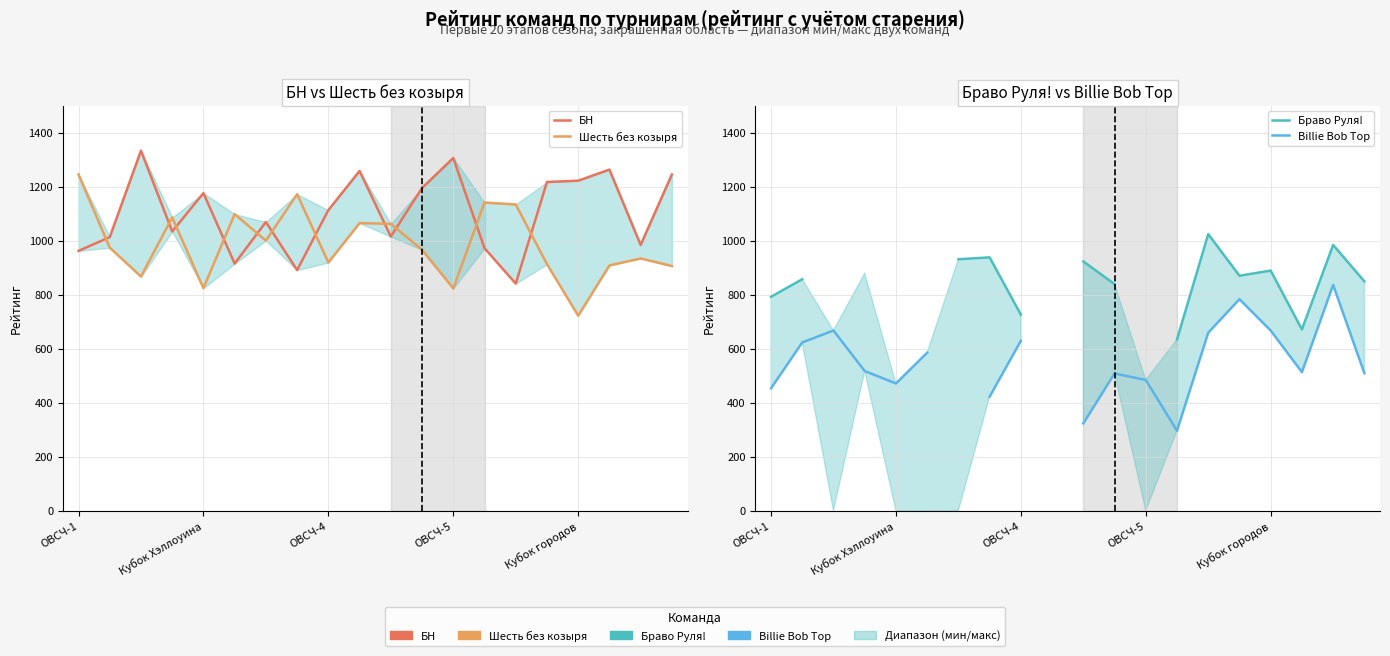

At how many categories does at least one series exceed 1168?

11